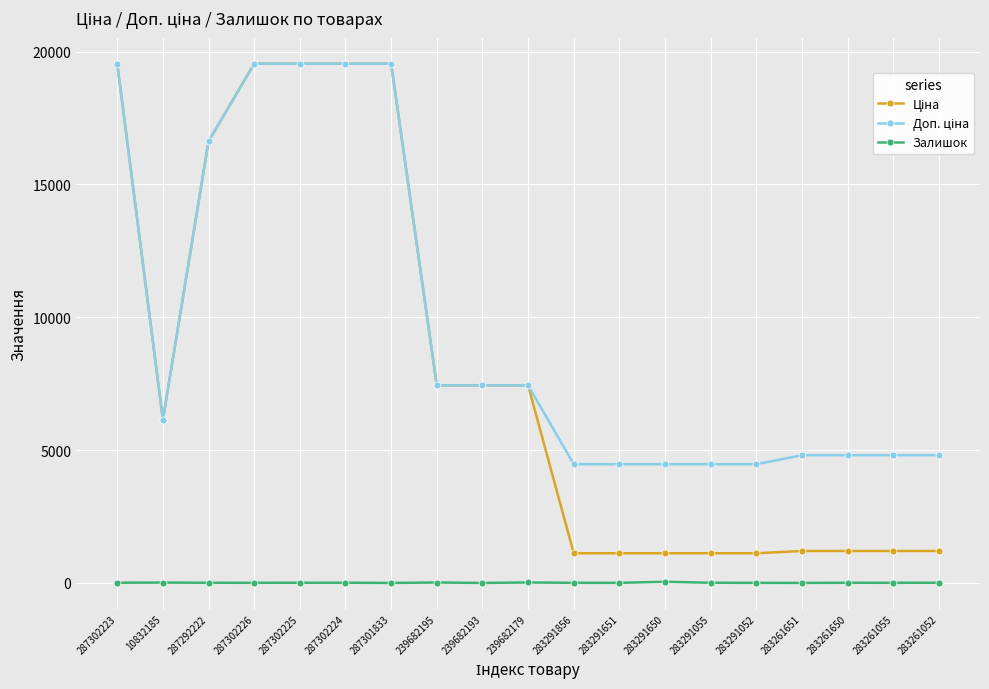

How many lines are shown in the chart?

3